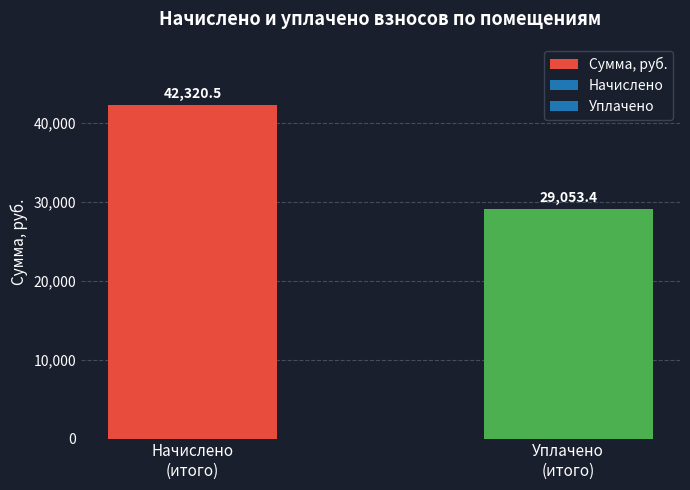

Rank the categories by value from highest to lowest.

Начислено
(итого), Уплачено
(итого)